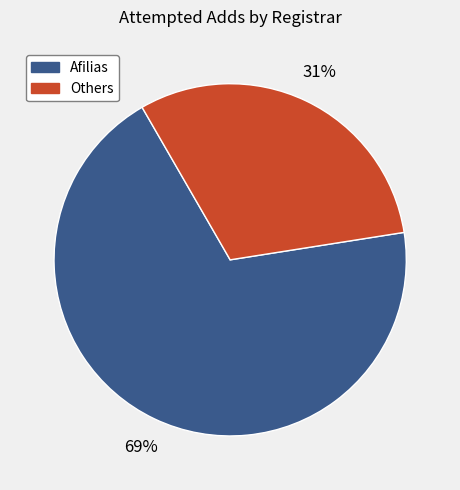

To the nearest percent, what is the difference between the largest and smallest slice percentages?

38%